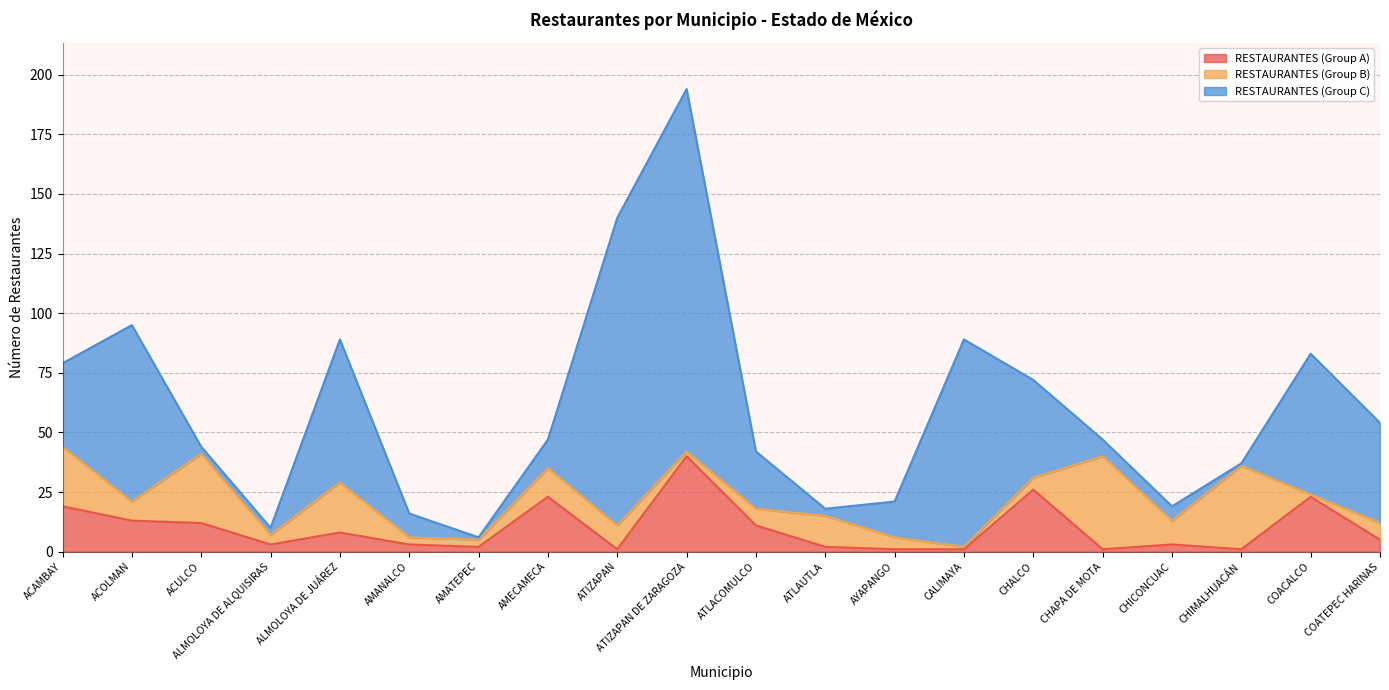

What is the value of the RESTAURANTES (Group C) point at the 7th from the left?

1